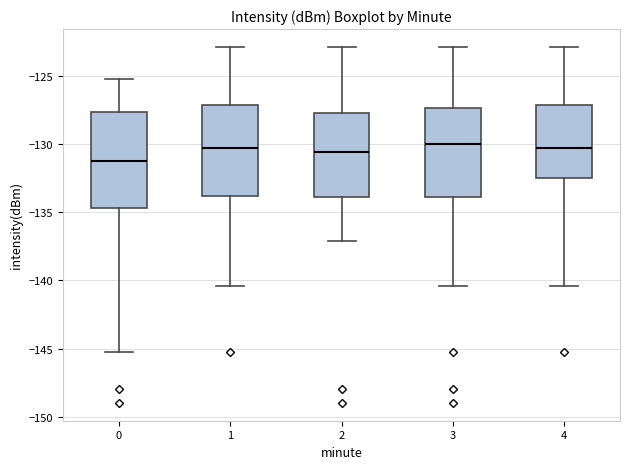

Where is the upper edge of the box at x = 4 on the y-axis? The values are not printed on the chart, so give them approximately, as read against the axis.

-127.0